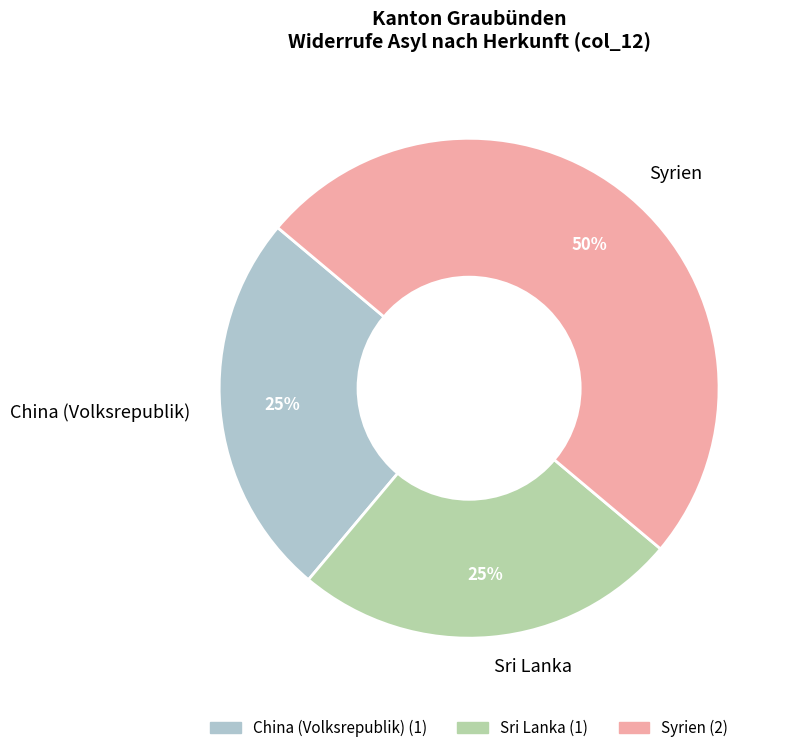

To the nearest percent, what is the difference between the largest and smallest slice percentages?

25%